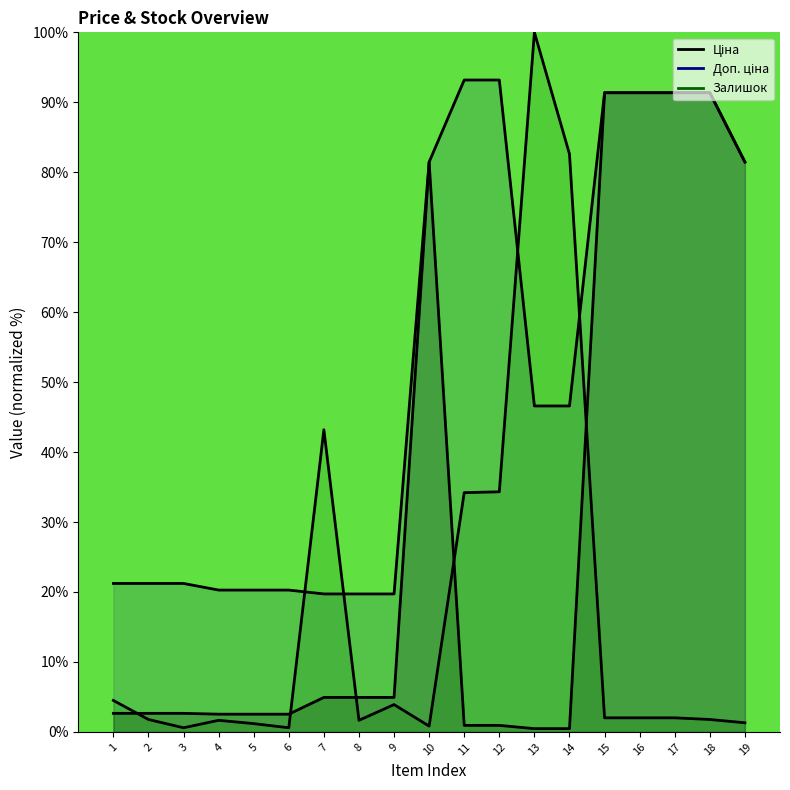

What is the value of the Доп. ціна point at the 8th from the left?

19.7